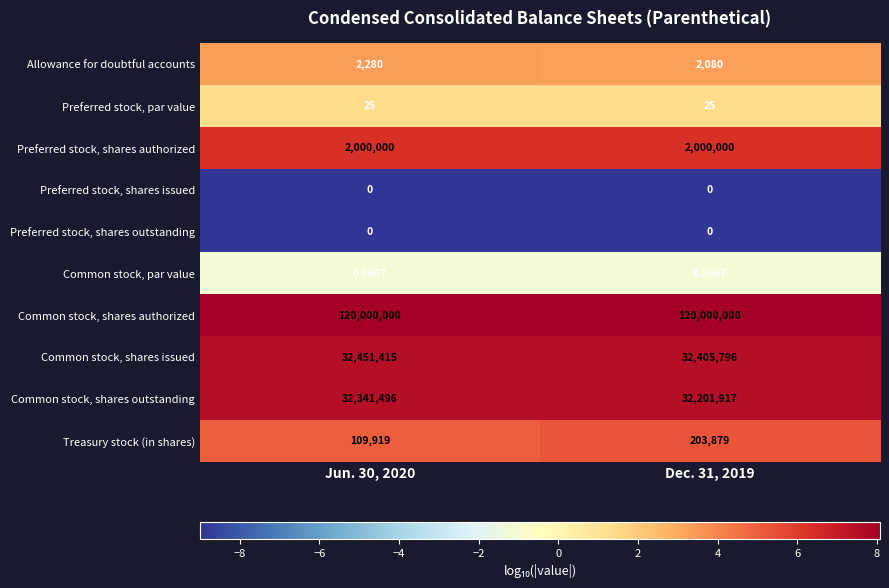

Is the value of Common stock, shares issued at Jun. 30, 2020 greater than the value of Preferred stock, shares authorized at Jun. 30, 2020?

Yes